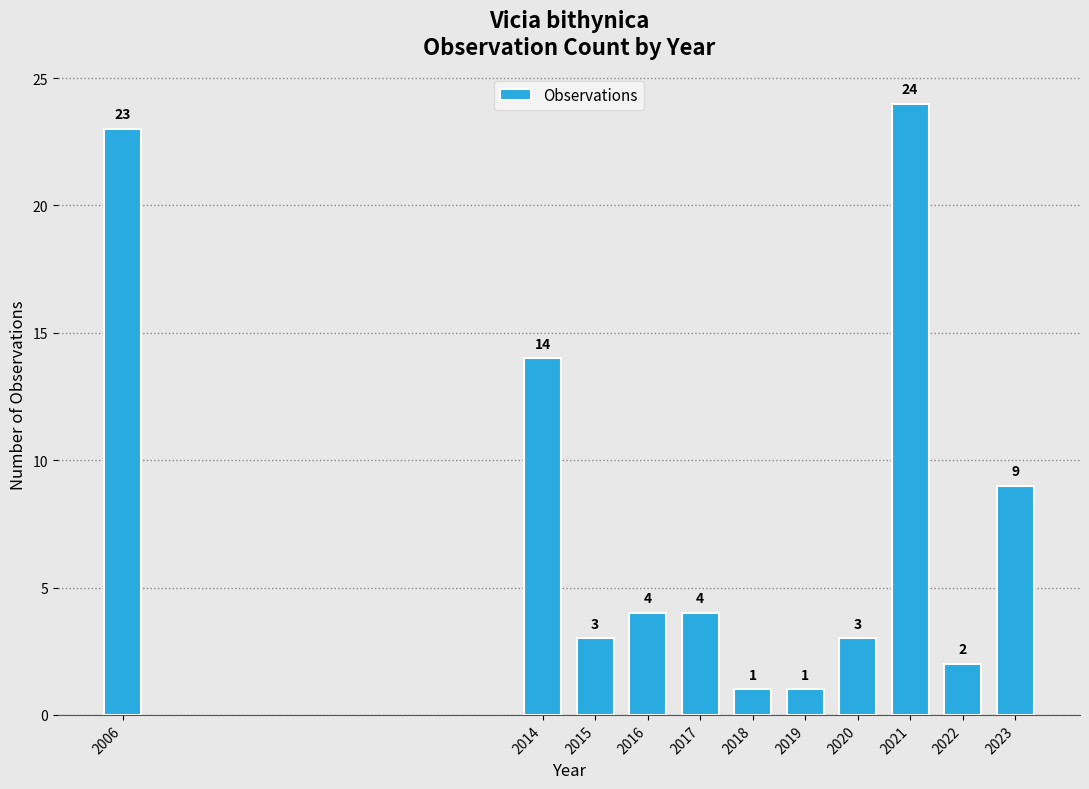

Reading left to right, list all the values displayed in this chart.

23	14	3	4	4	1	1	3	24	2	9